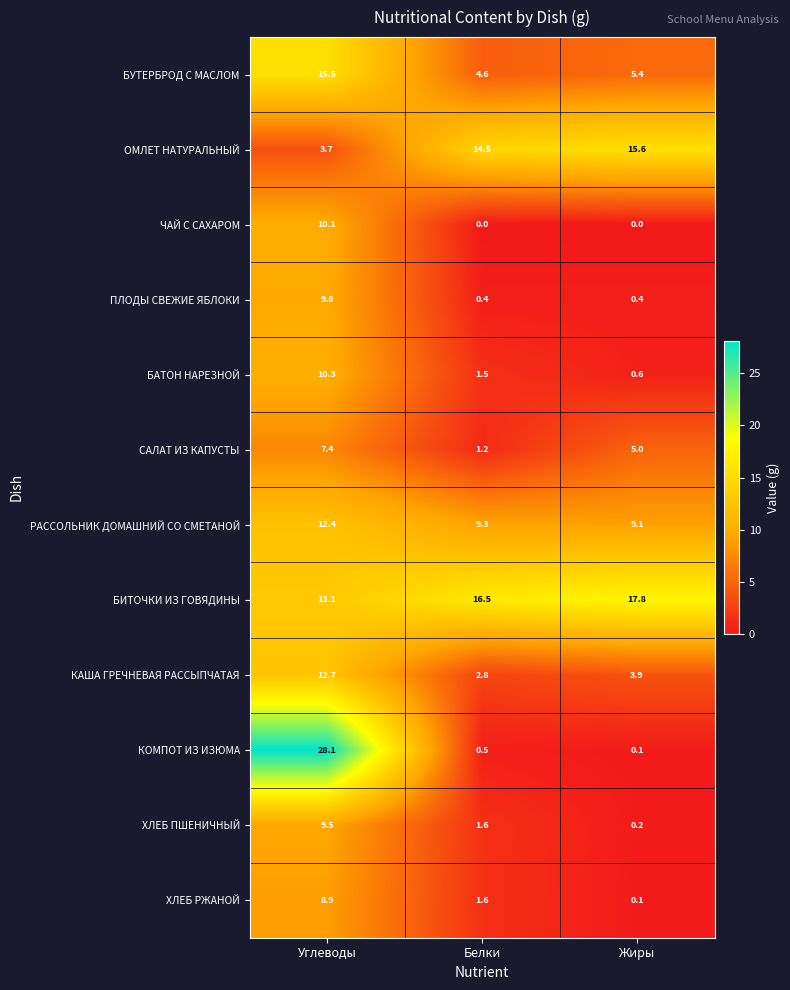

What is the sum of all КАША ГРЕЧНЕВАЯ РАССЫПЧАТАЯ values?

19.4